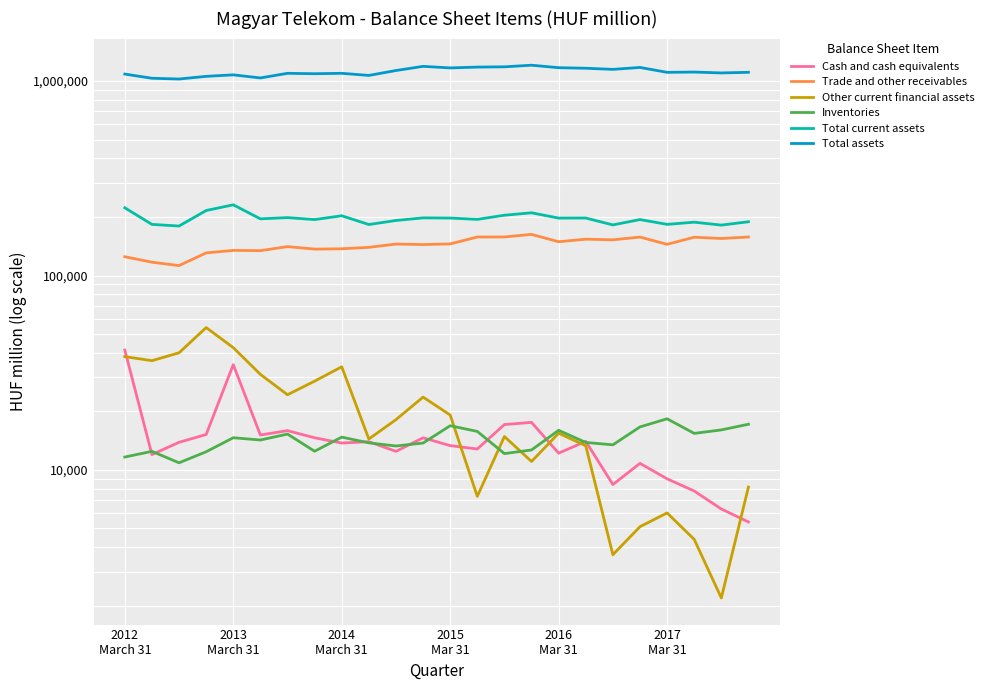

True or false: Total assets has more than 0 interior local peaks.

True